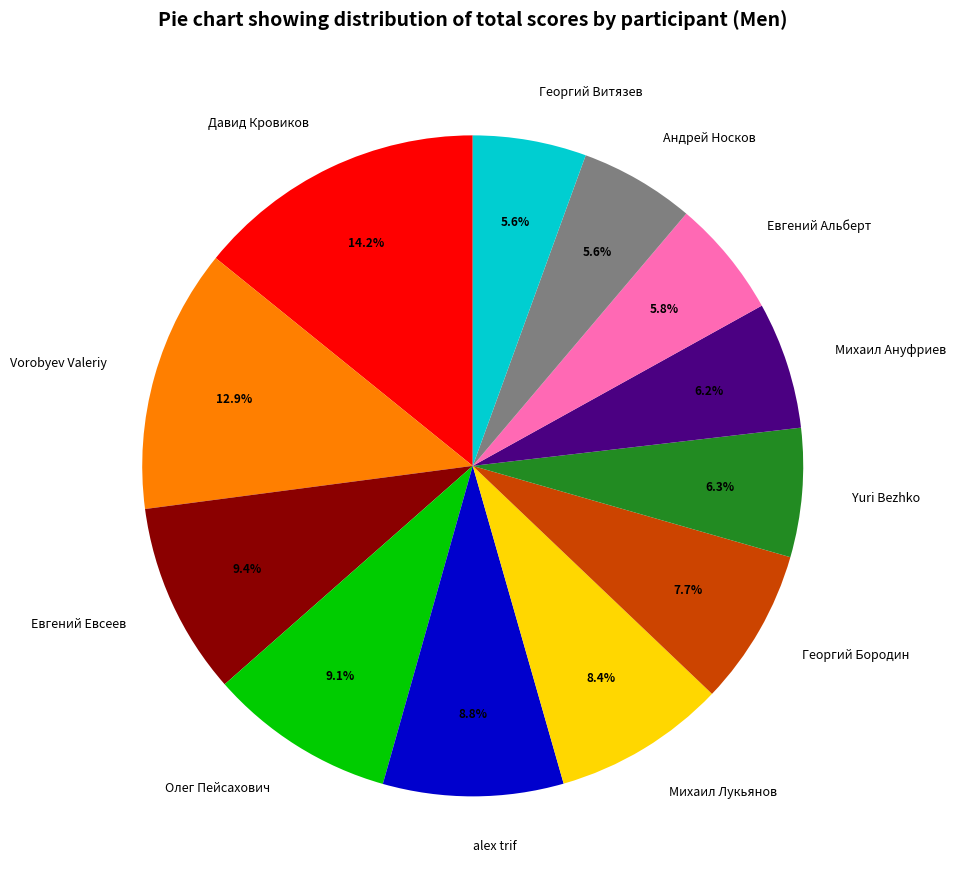

Is it true that Андрей Носков is 6% of the pie?

True